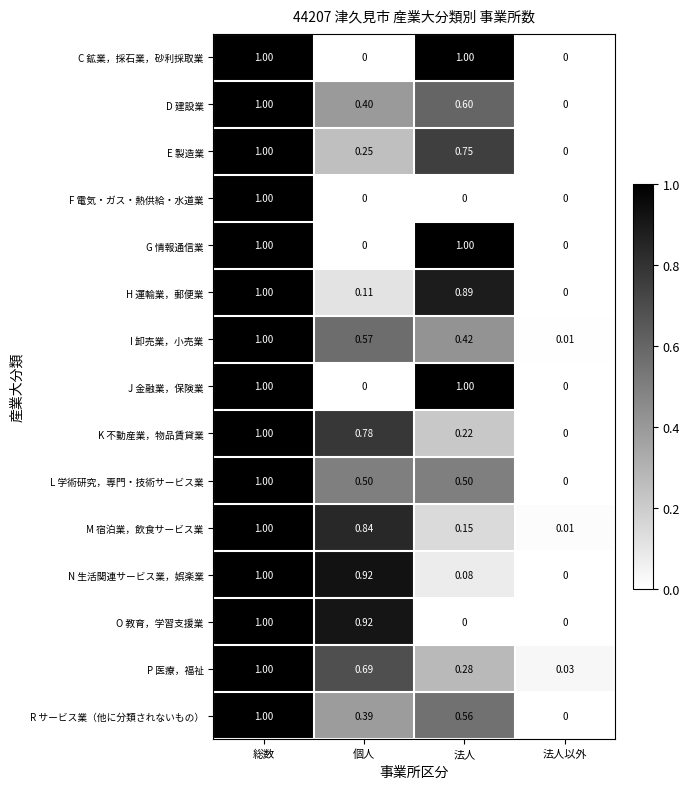

Where is R サービス業（他に分類されないもの） nearest to the value 0?

法人以外